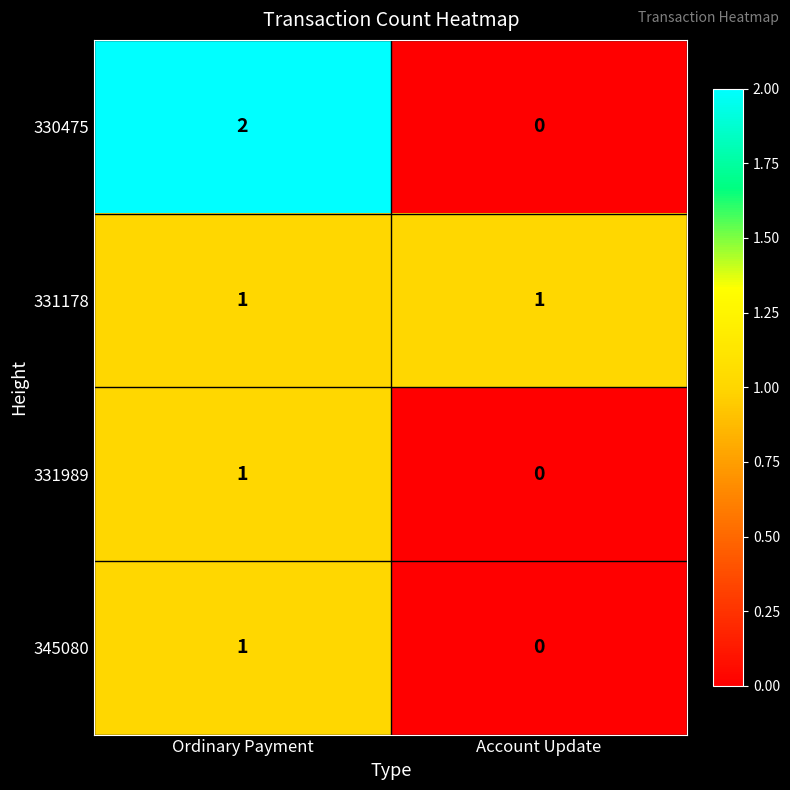

Which series has the widest spread of values?

330475